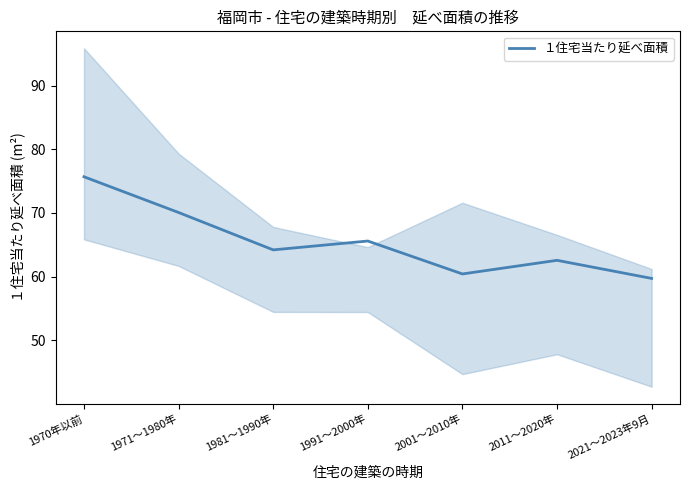

What value does the data have at 1981～1990年?

64.2